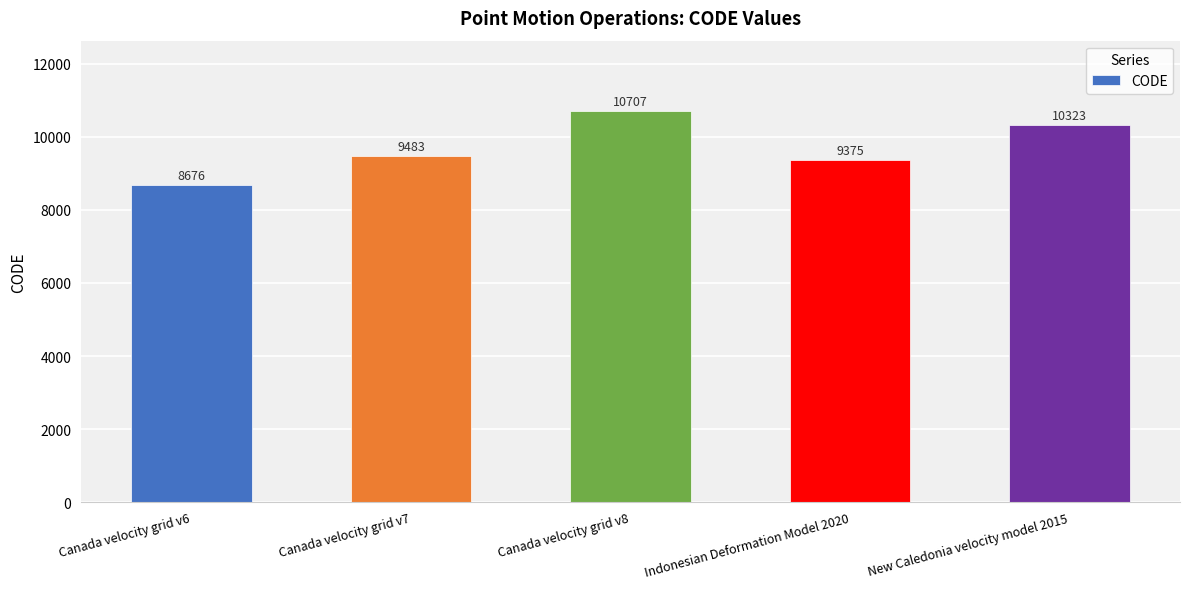

Does the chart contain any negative values?

No